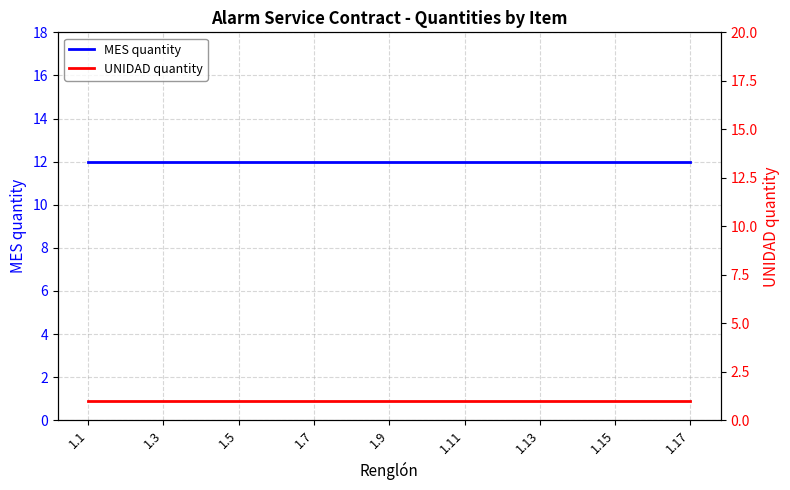

At which category is the sum across all series the highest?

1.1